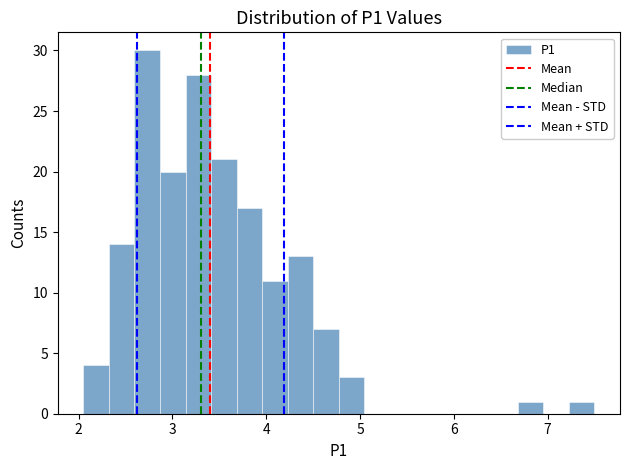

Read against the x-axis, roughly where is the centre of the tallest bar?

2.7